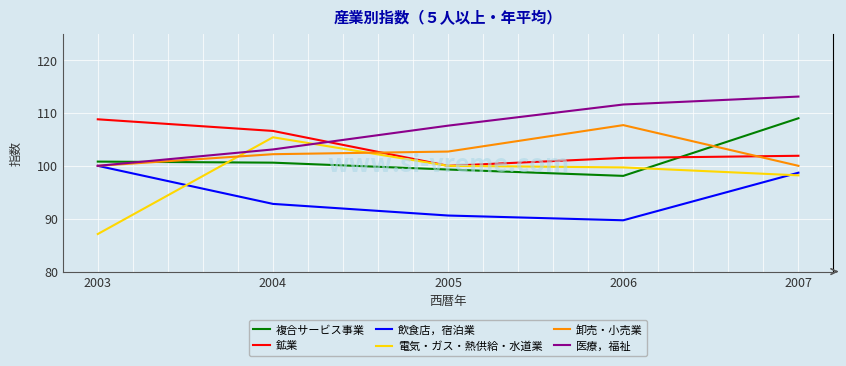

What is the spread (max minus min) of values at 2006?

21.9